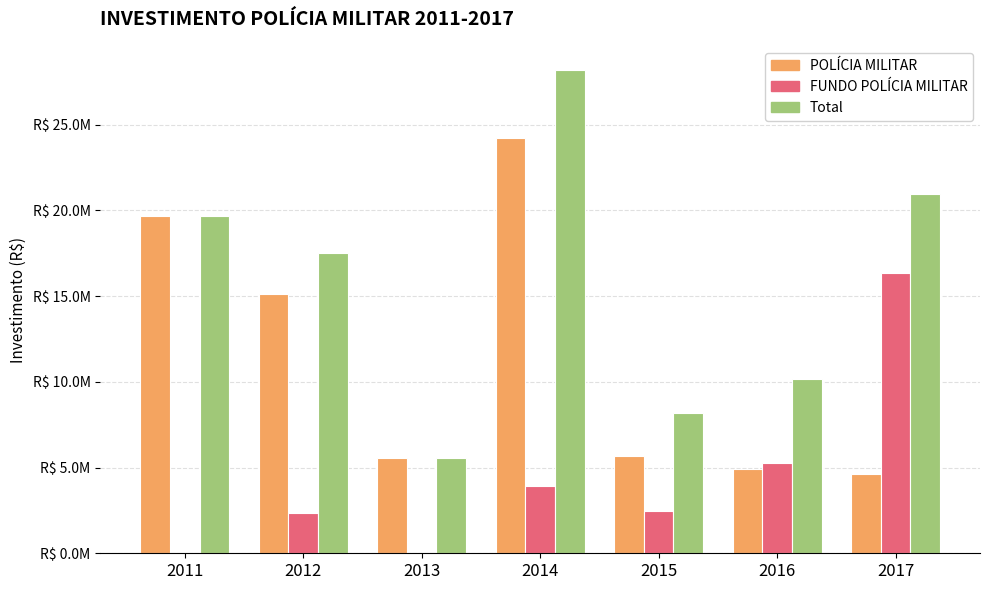

Which category has the lowest value in the Total series?

2013